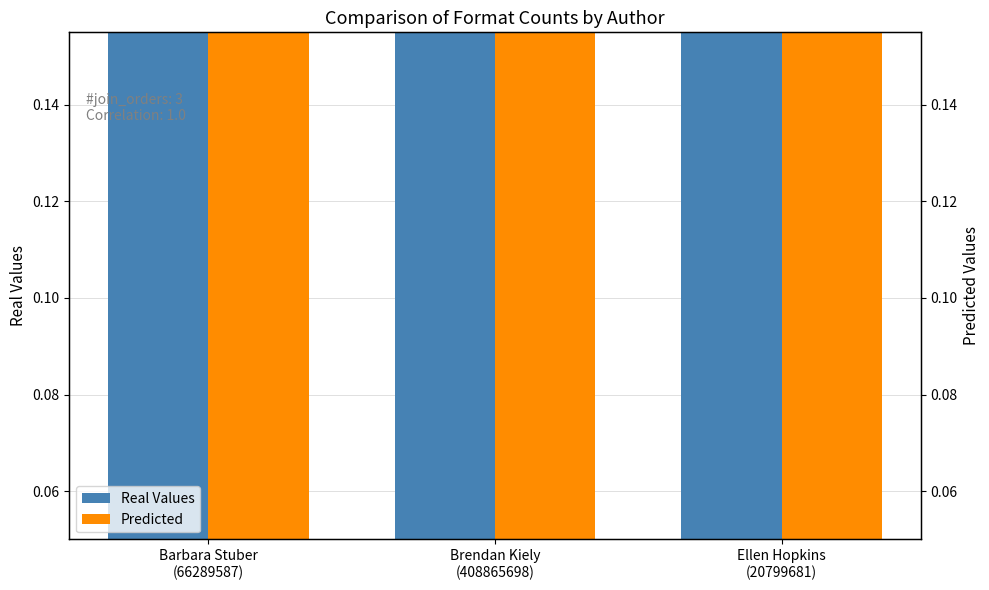

Which series has the largest total across all categories?

Real Values